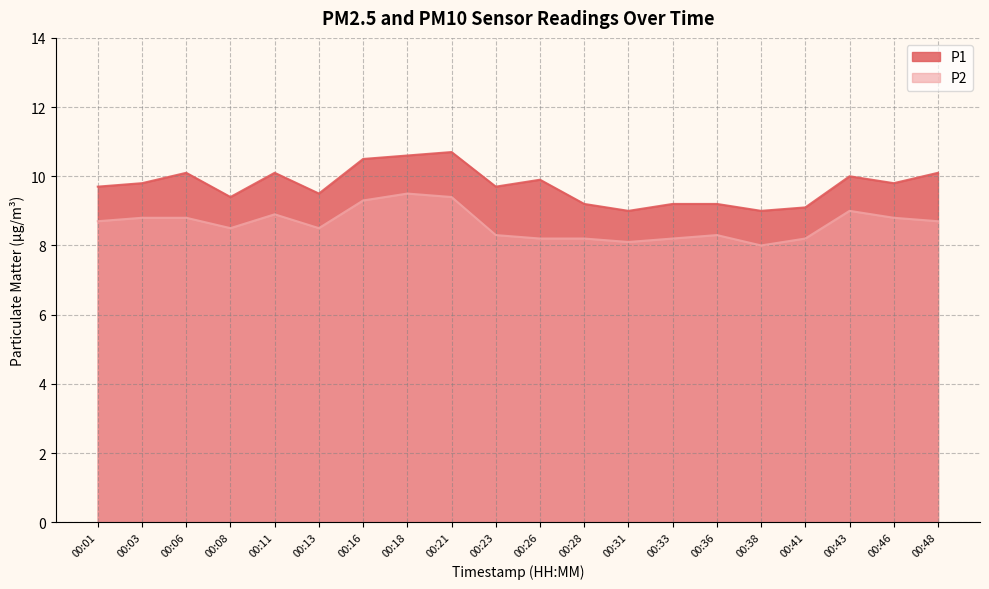

The P2 series shows 8.0 at 00:38. True or false?

True